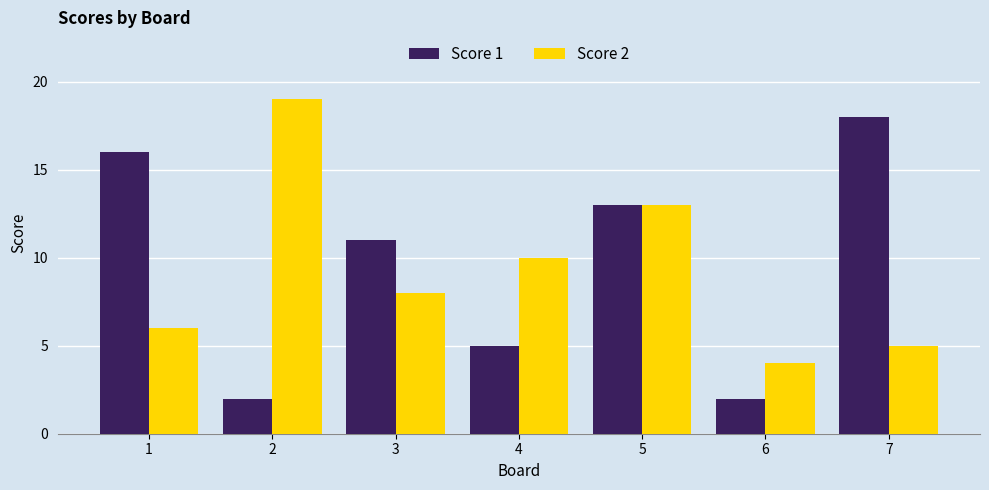

How many bars are there in total?

14